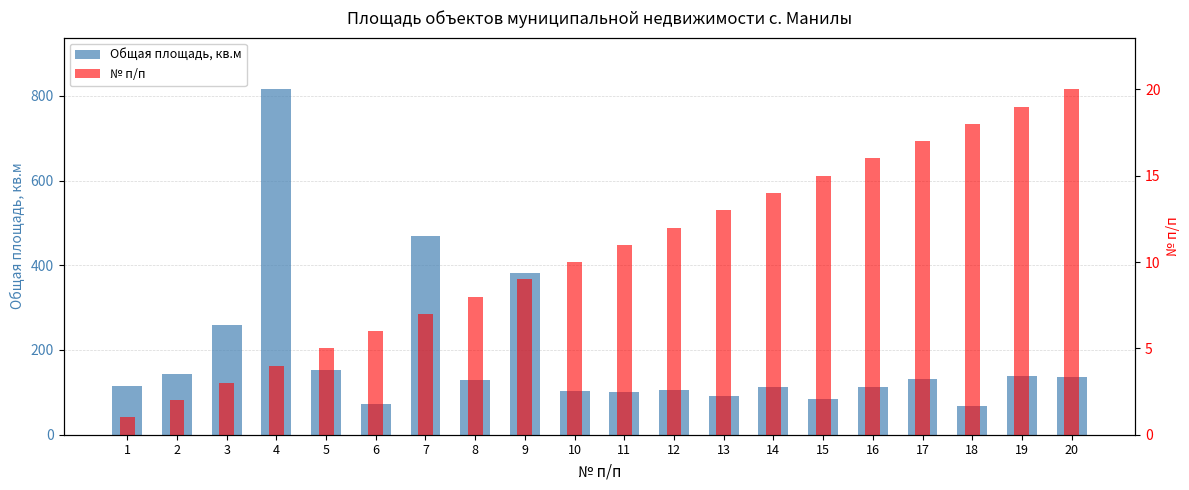

At which label does Общая площадь, кв.м first exceed 130?

2